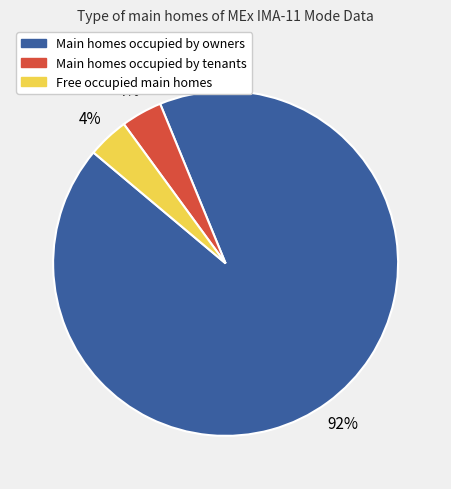

To the nearest percent, what is the difference between the largest and smallest slice percentages?

88%